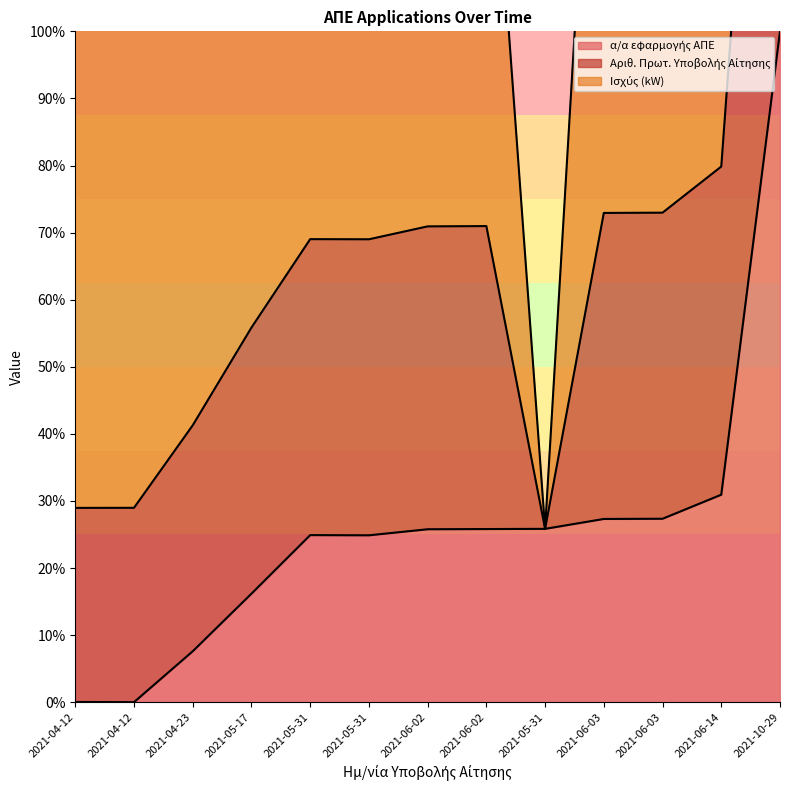

Which category has the highest value in the α/α εφαρμογής ΑΠΕ series?

2021-10-29